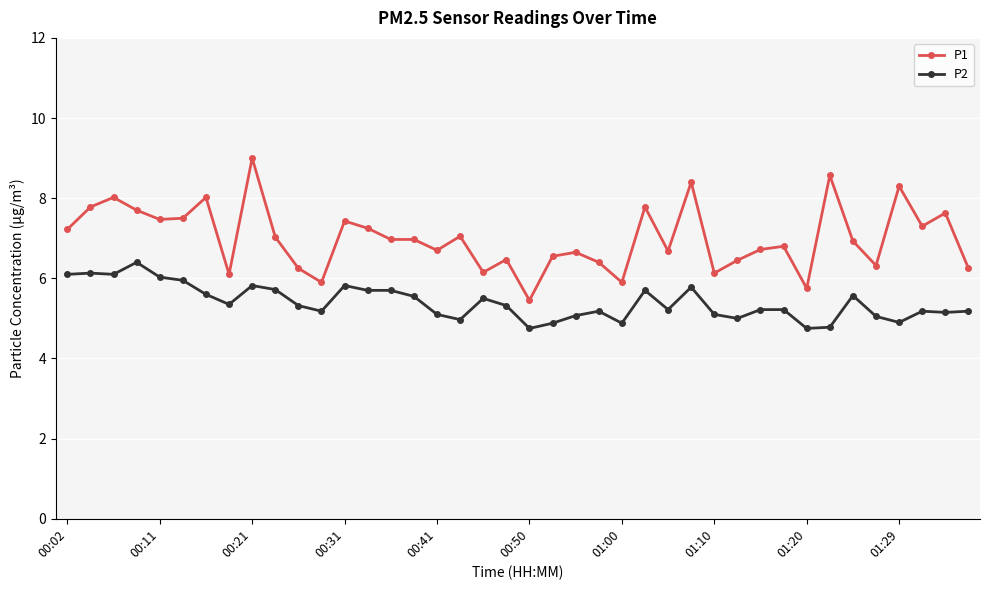

What is the minimum value shown in the chart?

4.8